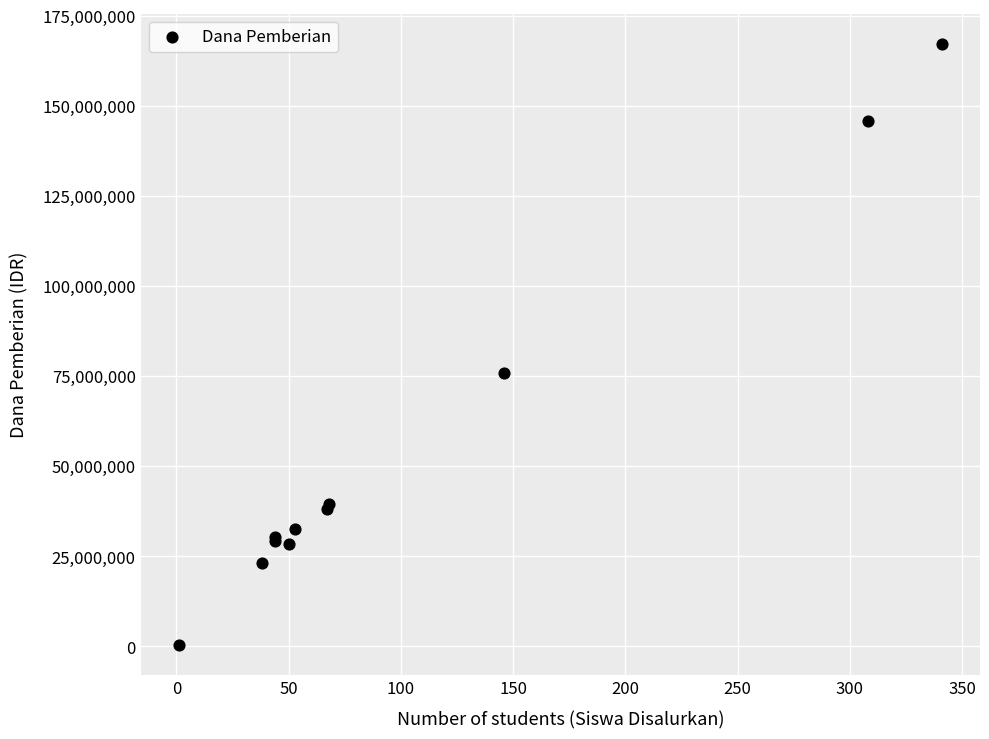

What Y value in the scatter plot is closest to 83812500?

75750000